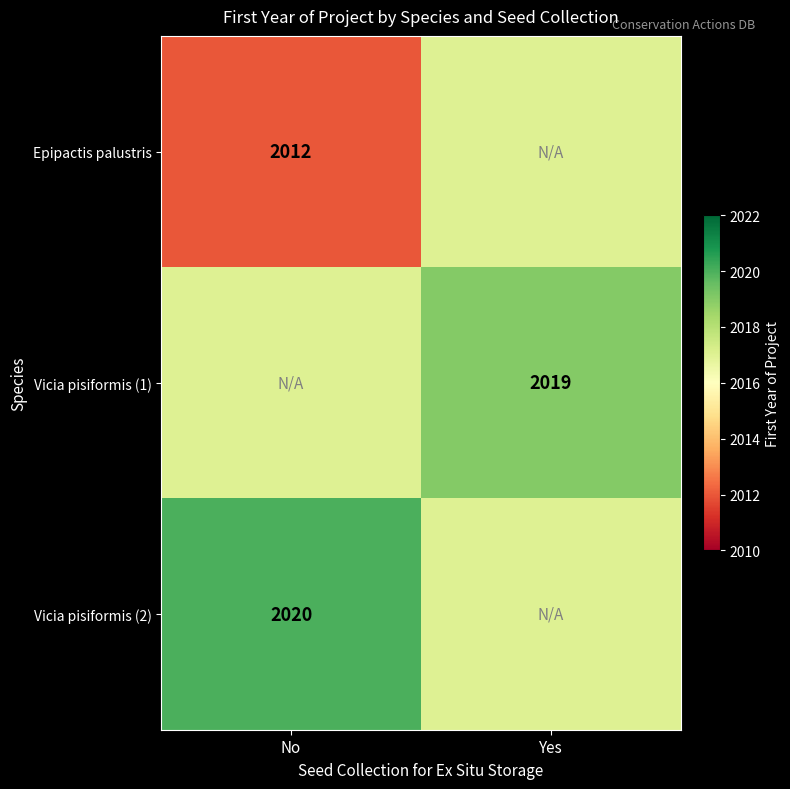

Between Yes and No, which is larger?

Yes